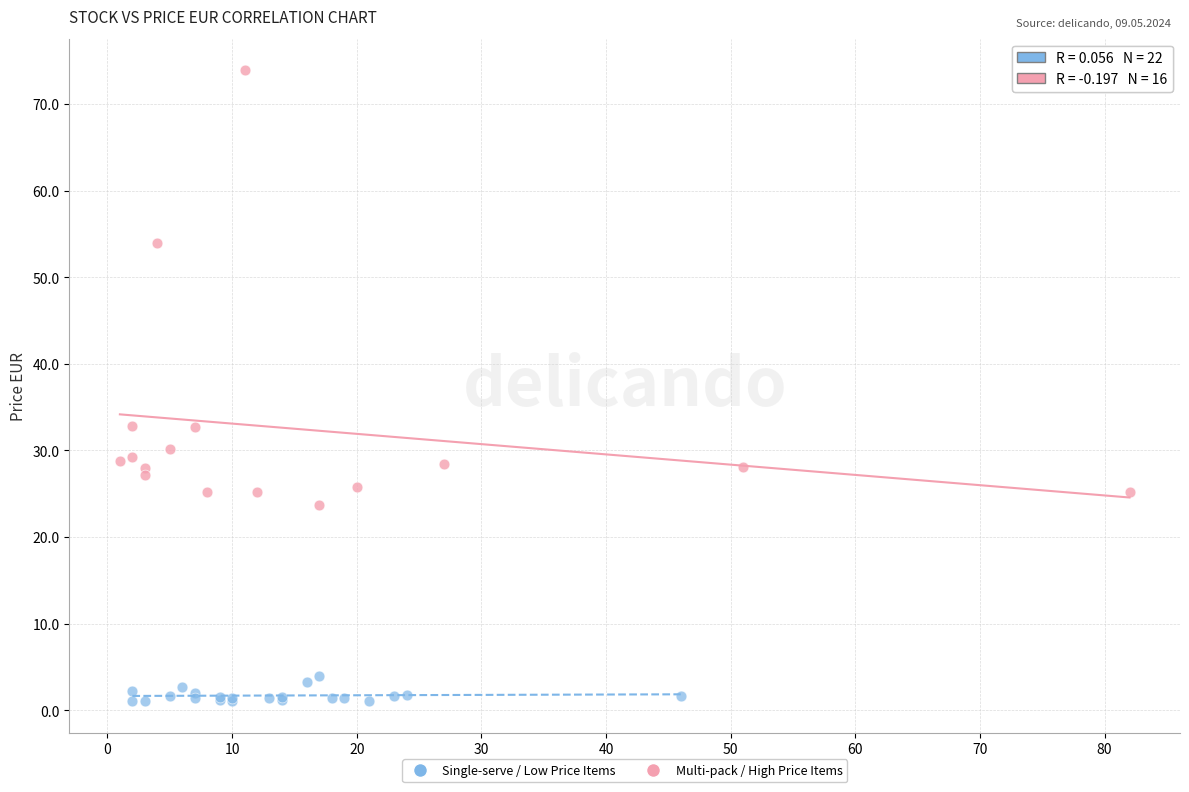

Which series contains the highest Y value?

Multi-pack / High Price Items